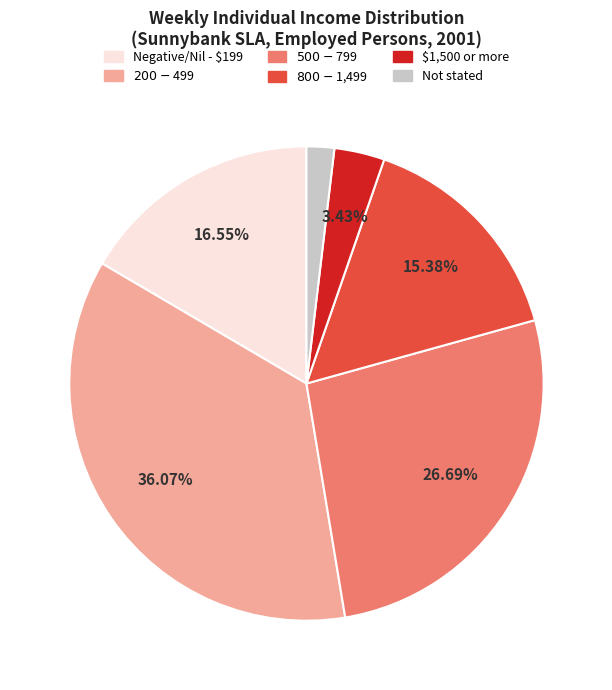

Does any single category account for the majority?

No